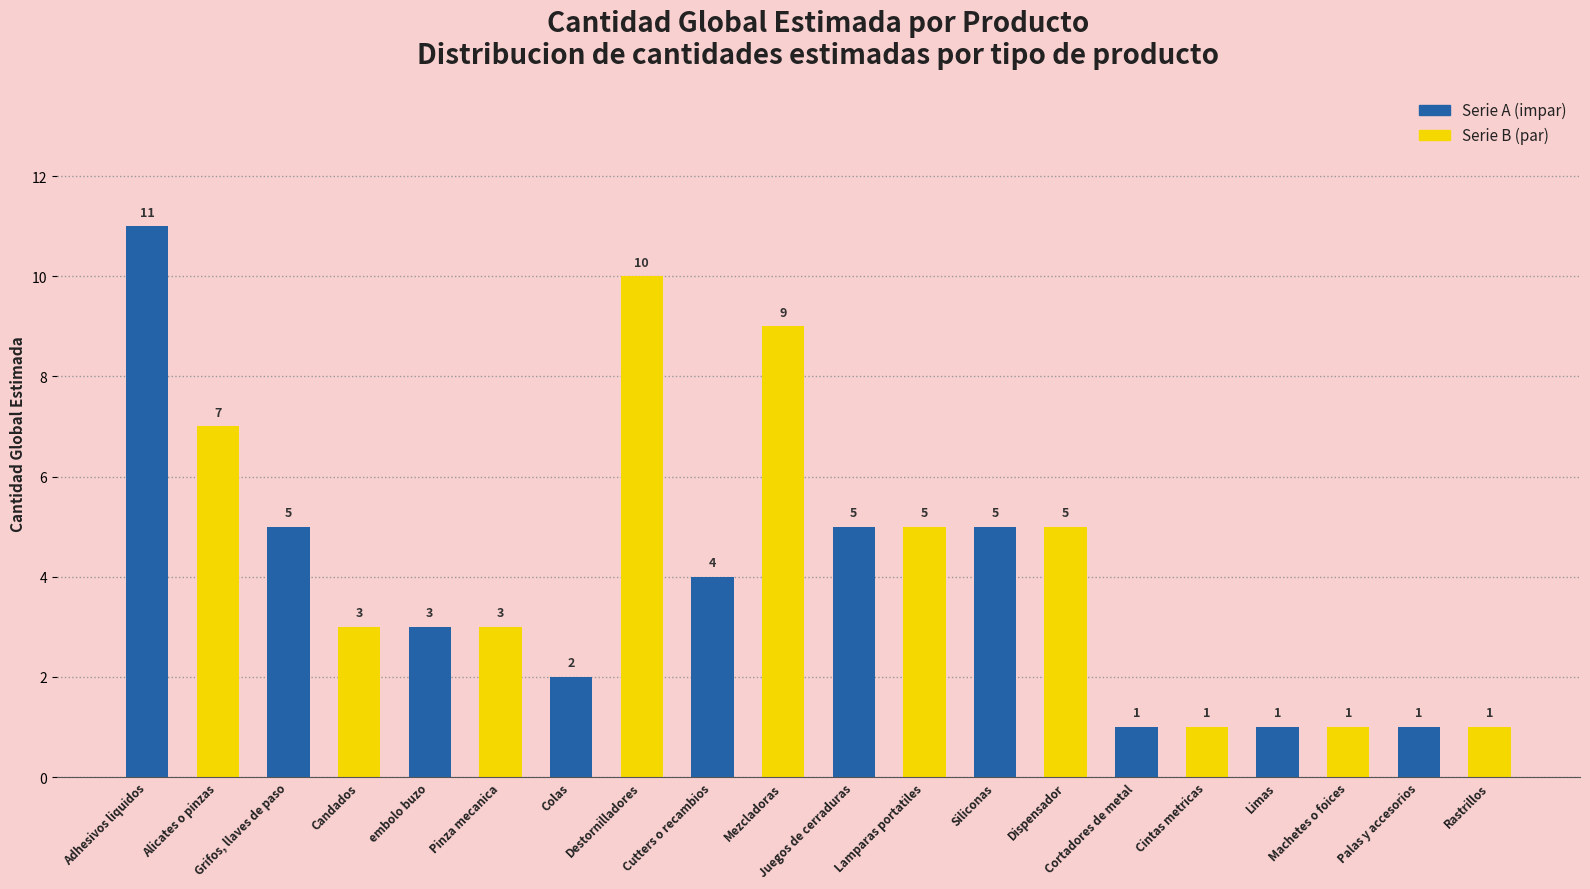

How many data points does each series have?

10